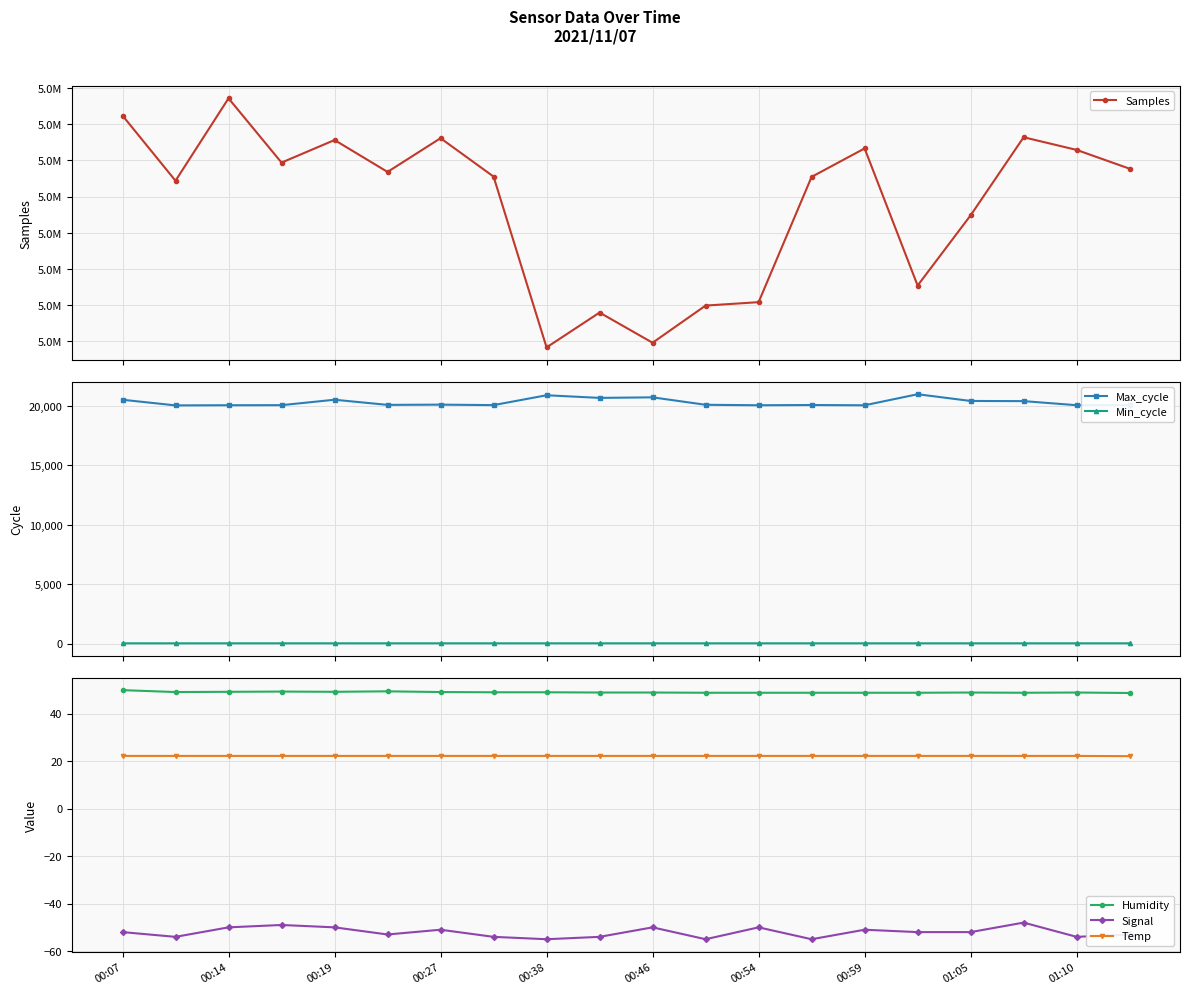

Does the chart display data point markers on the line(s)?

Yes